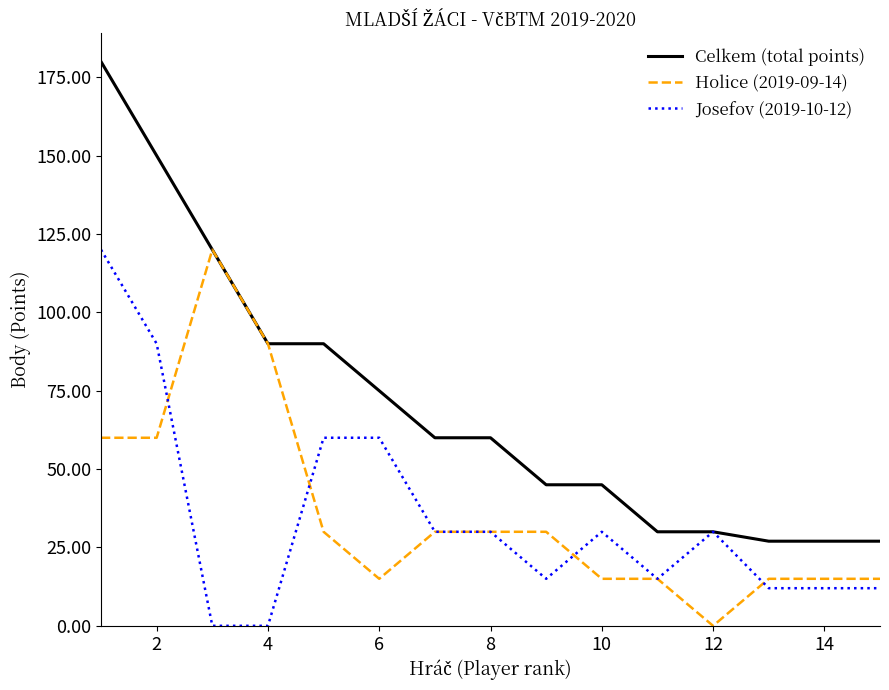

What is the maximum value for Celkem (total points)?

180